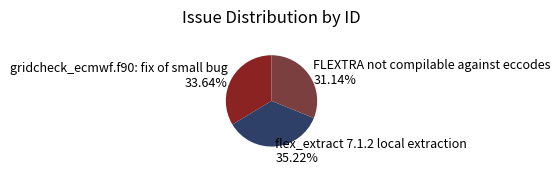

Do flex_extract 7.1.2 local extraction and gridcheck_ecmwf.f90: fix of small bug together represent more than half of the pie?

Yes